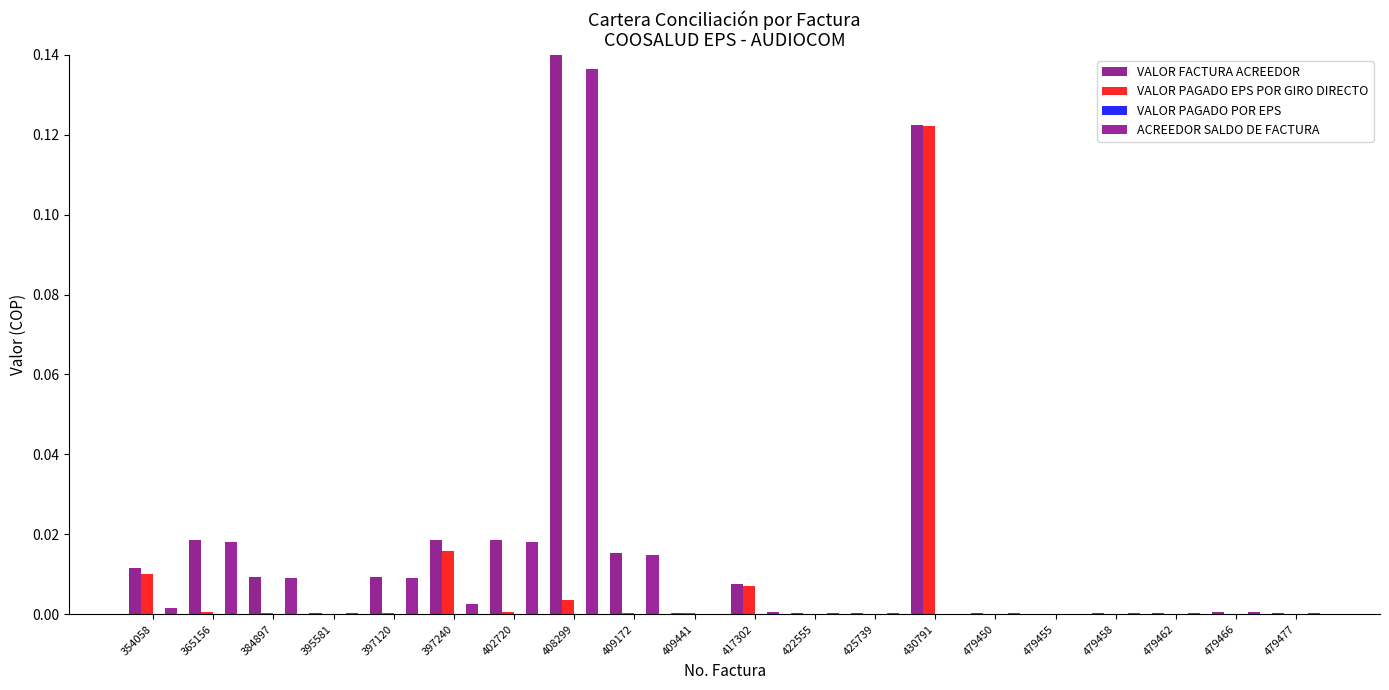

How many categories are shown in the chart?

20